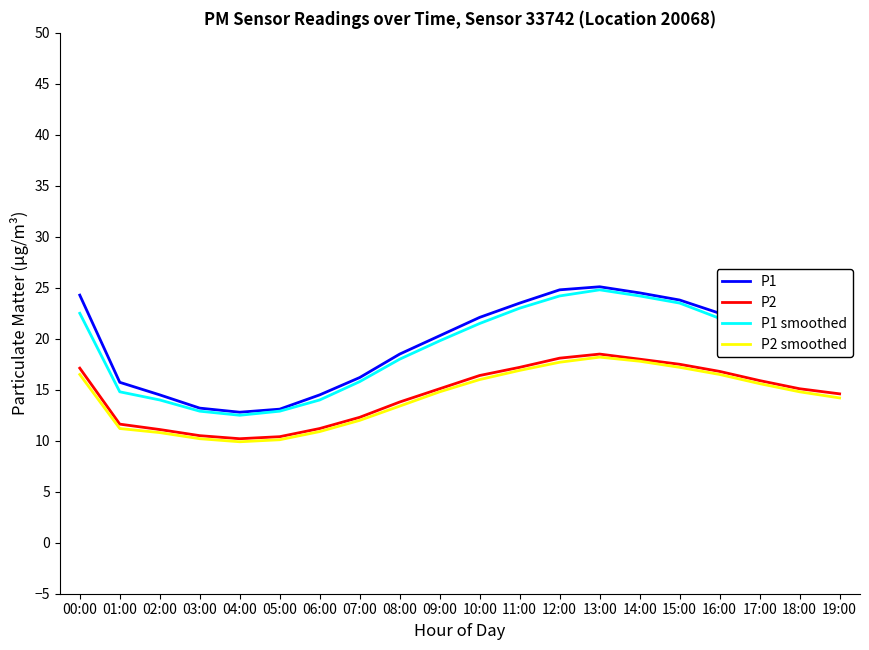

True or false: P1 smoothed and P2 cross at least once.

False